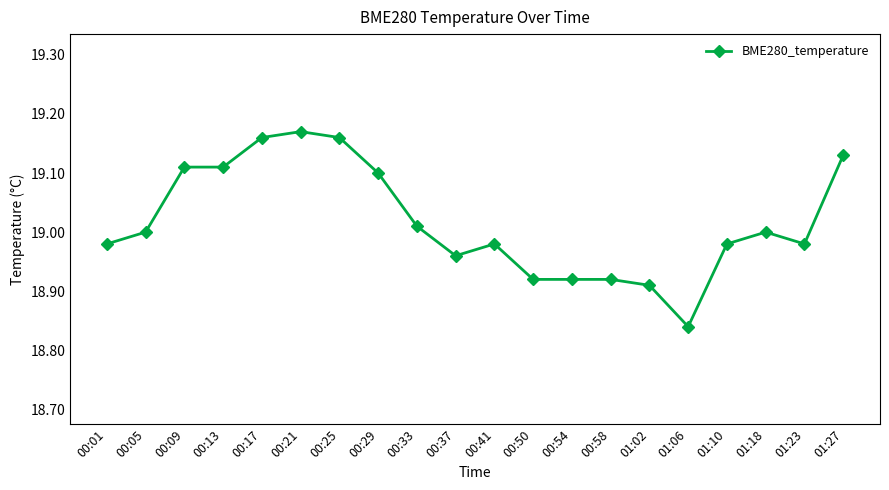

Does the chart display data point markers on the line(s)?

Yes